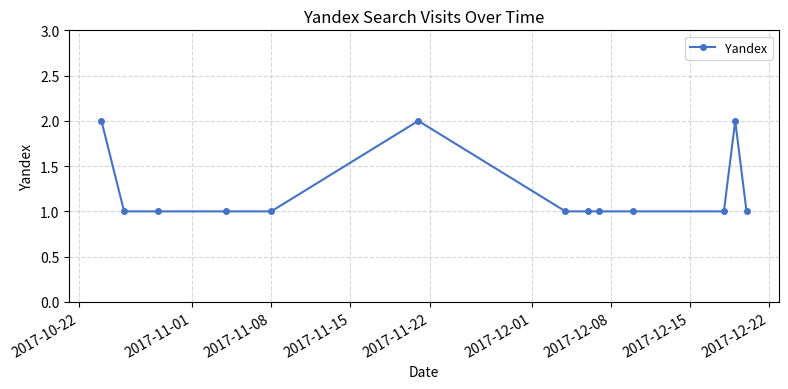

Reading left to right, what are all the values shown in this chart?

2	1	1	1	1	2	1	1	1	1	1	2	1